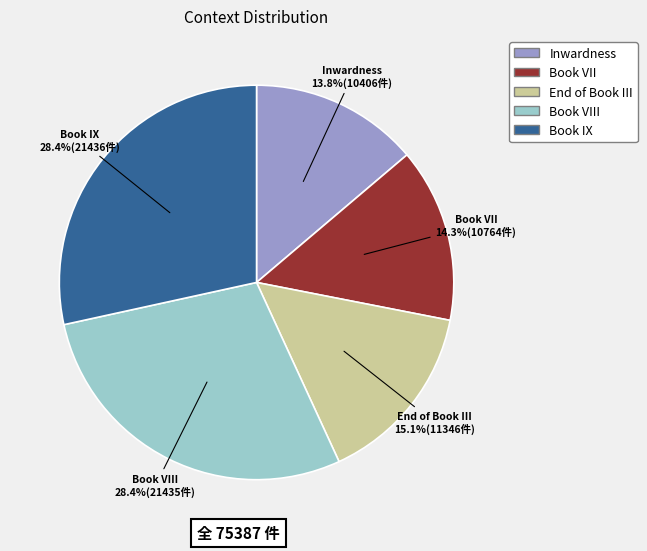

To the nearest percent, what percentage of the pie is Book VIII?

28%